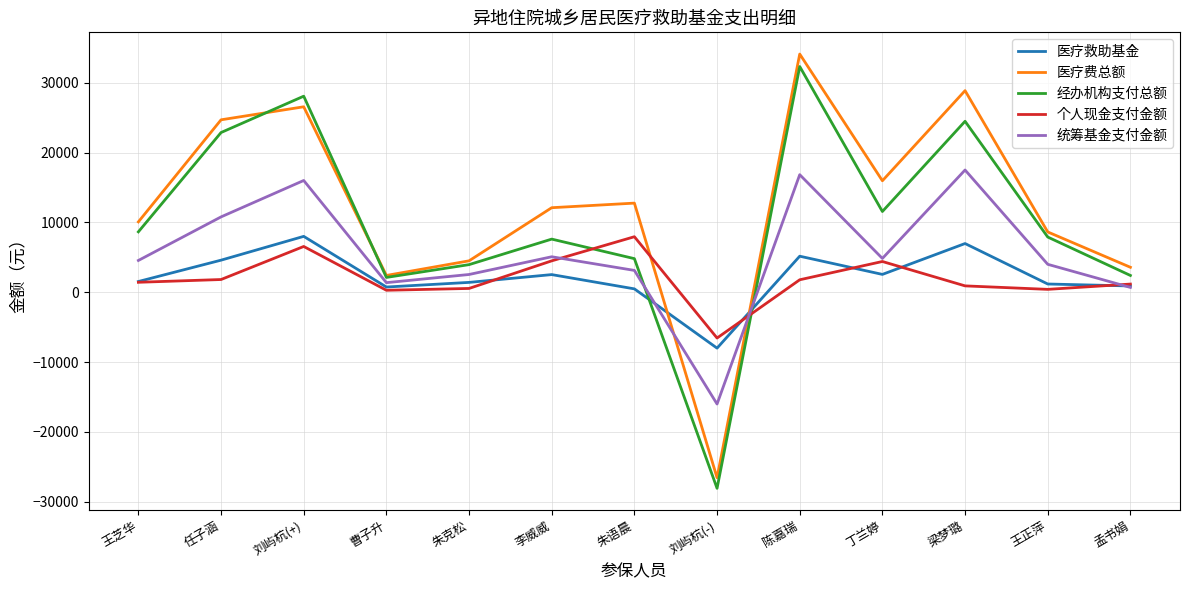

Where is the first local maximum for 经办机构支付总额?

刘屿杭(+)